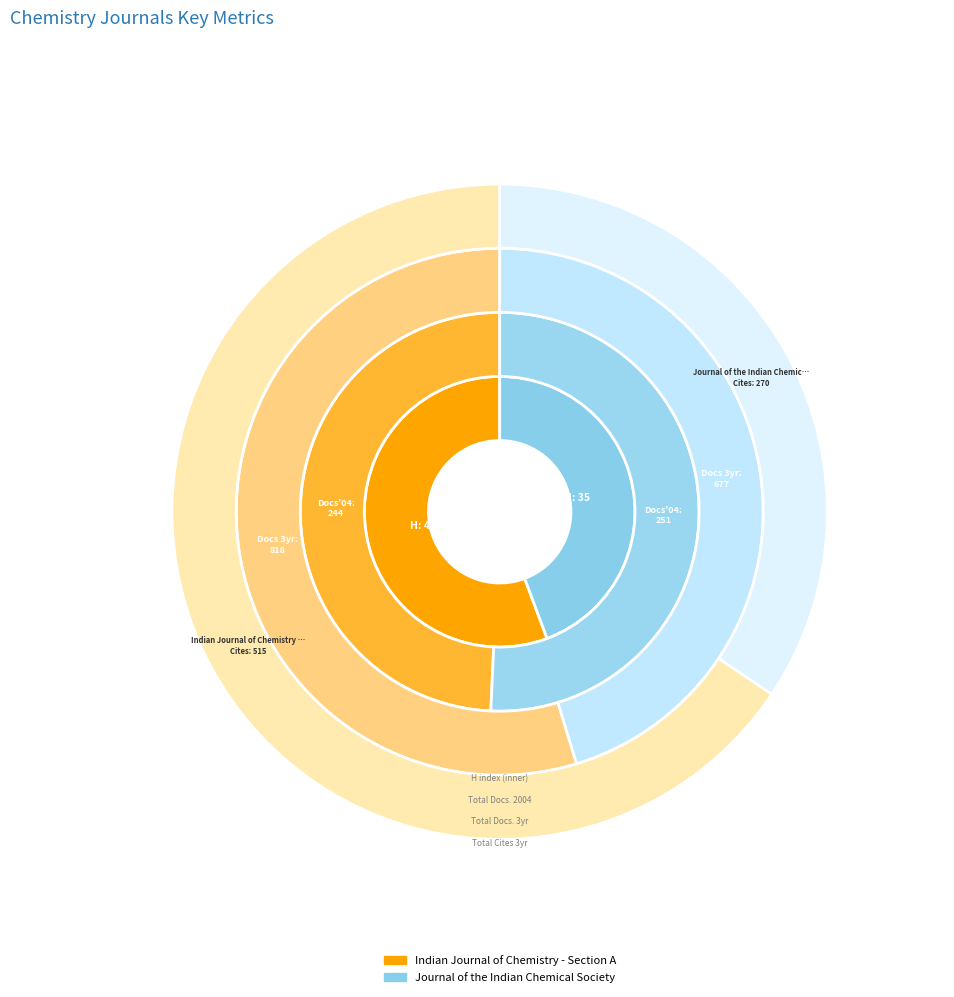

The Indian Journal of Chemistry - Section A slice represents 49% of the pie. True or false?

True